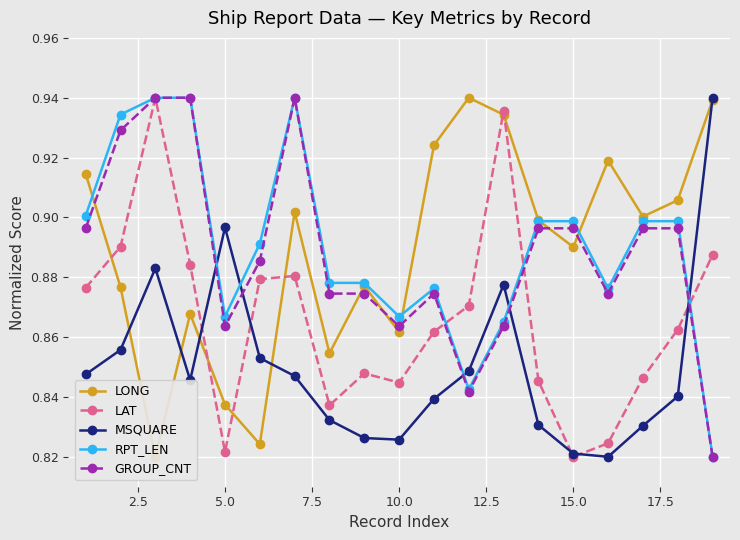

Which series has the widest spread of values?

LONG